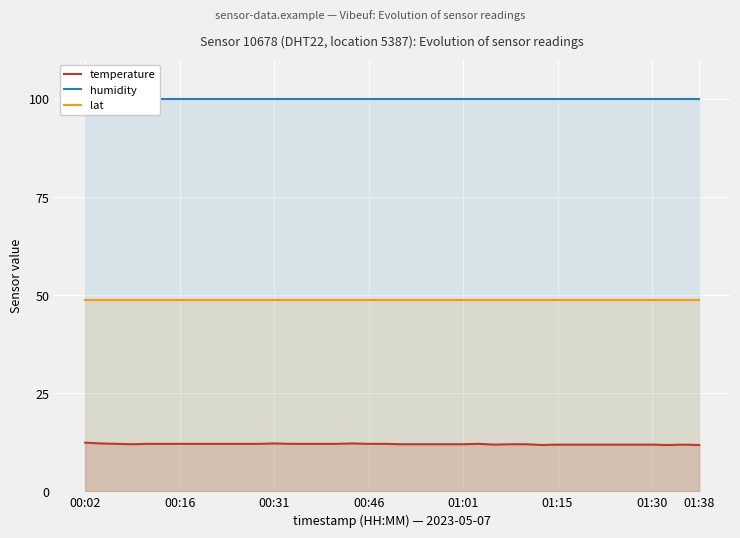

At which label is lat closest to 48?

00:02